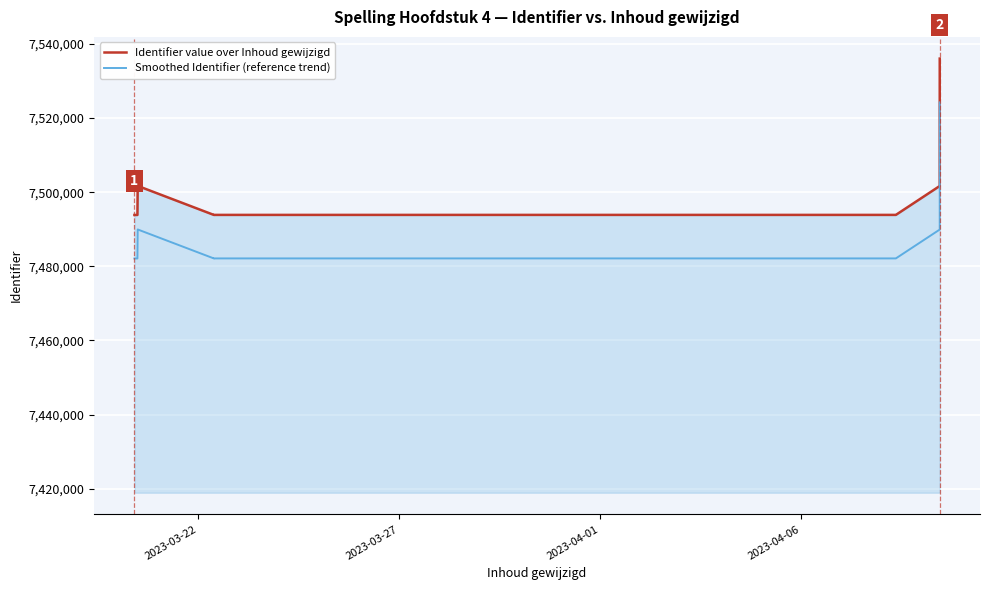

Is the value of Smoothed Identifier (reference trend) at 6 greater than the value of Identifier value over Inhoud gewijzigd at 8?

No